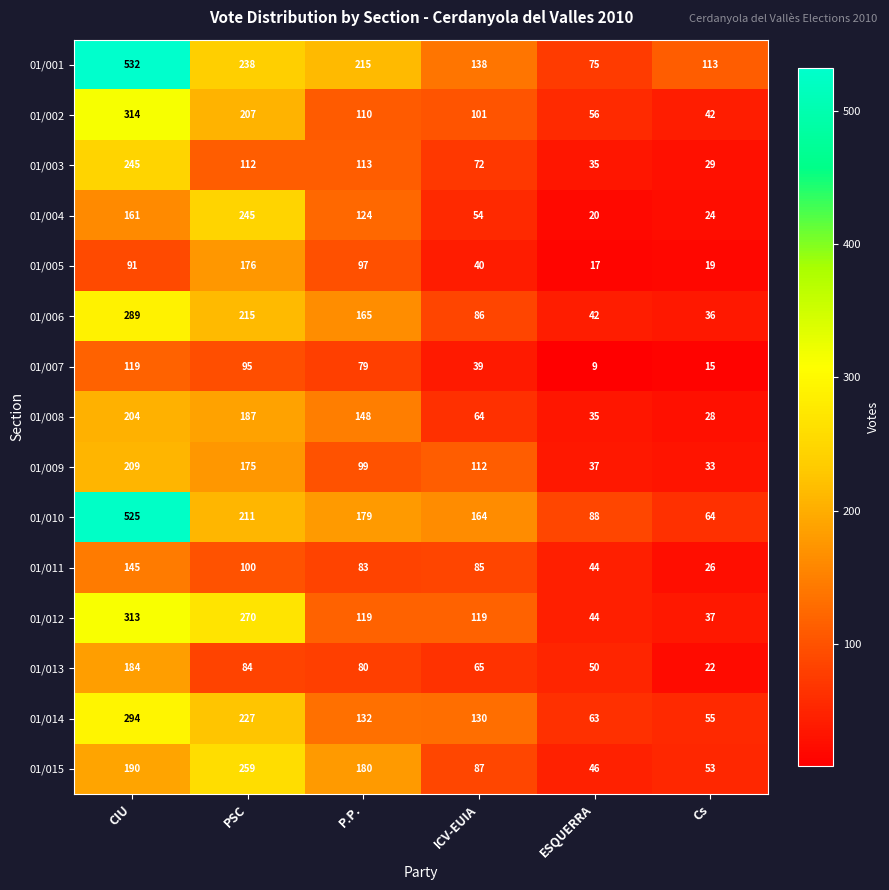

What is the maximum value shown in the chart?

532